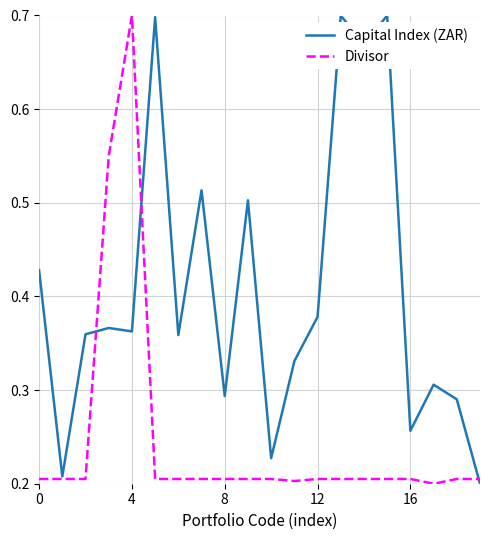

Which series has the largest total across all categories?

Capital Index (ZAR)